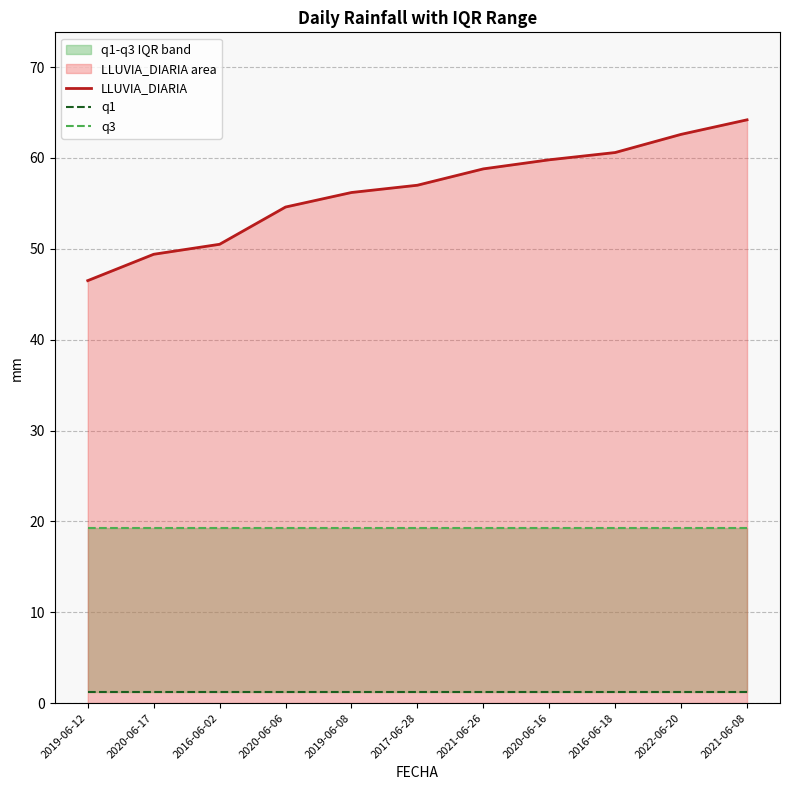

What are all the series names shown in the legend?

LLUVIA_DIARIA, q1, q3